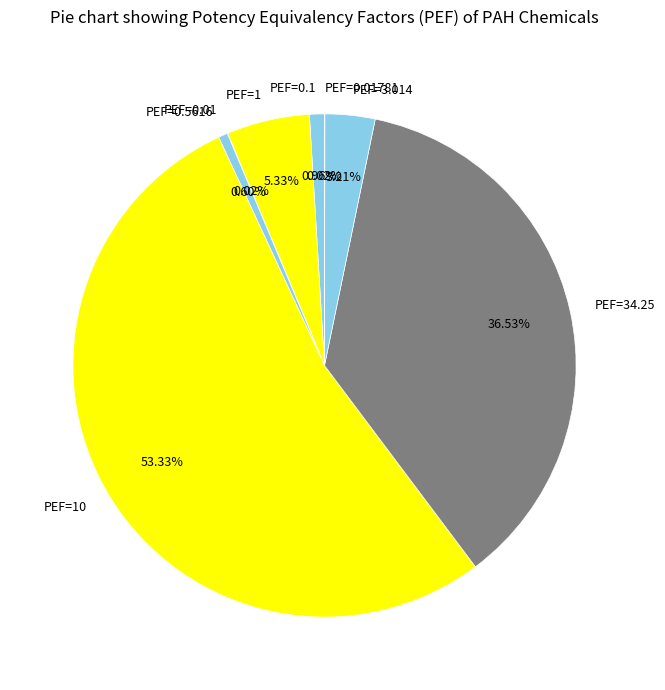

What is the majority slice?

PEF=10